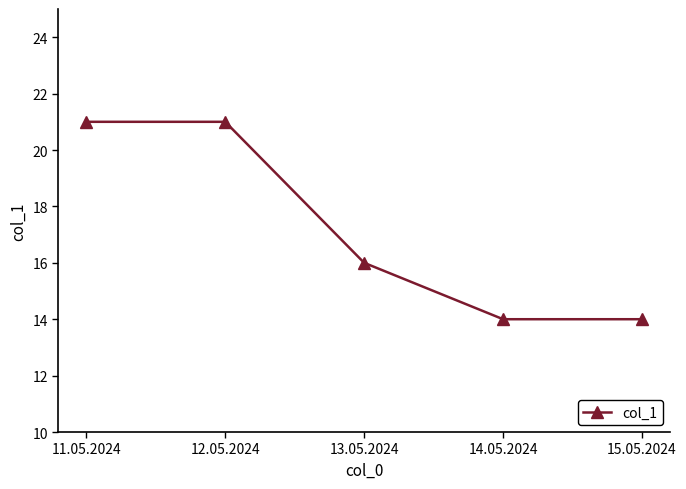

What is the average value?

17